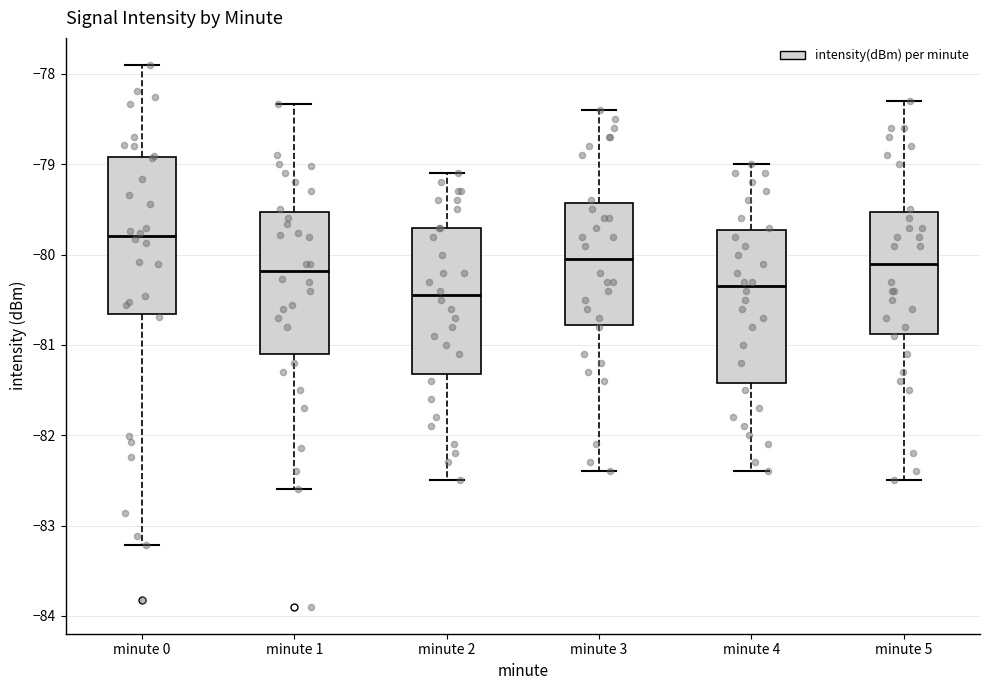

Which box has the lowest median line?

minute 2